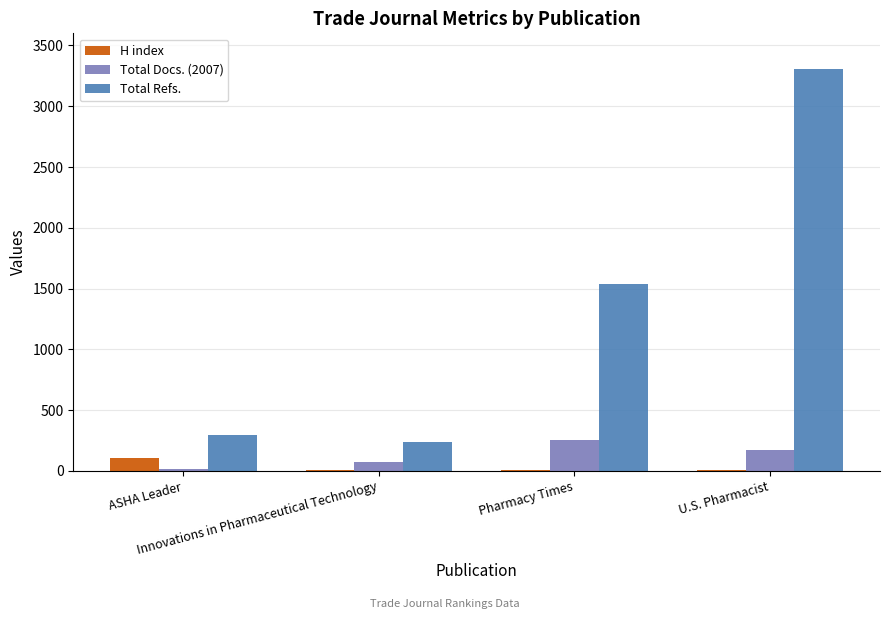

Which series has the largest total across all categories?

Total Refs.